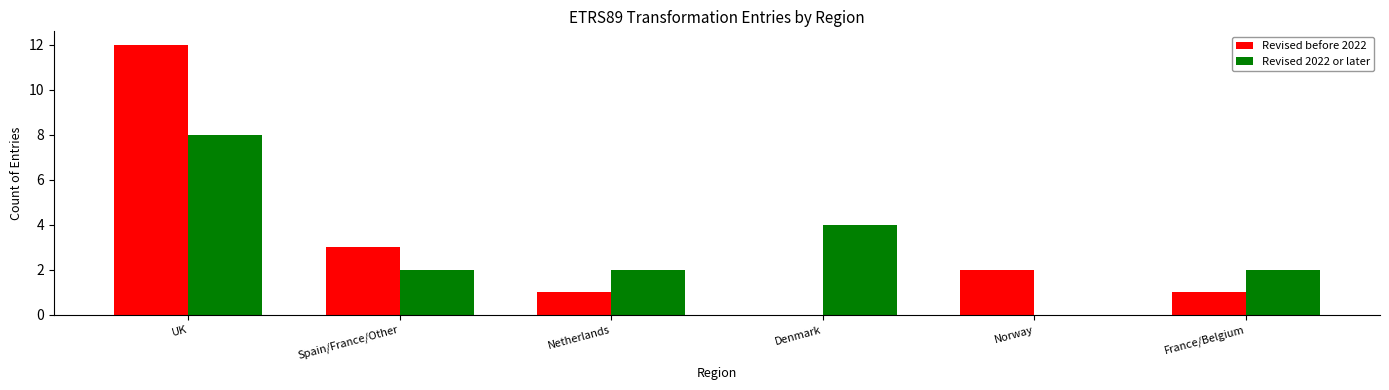

Reading left to right, extract all data points from this chart.

Revised before 2022: 12	3	1	0	2	1
Revised 2022 or later: 8	2	2	4	0	2